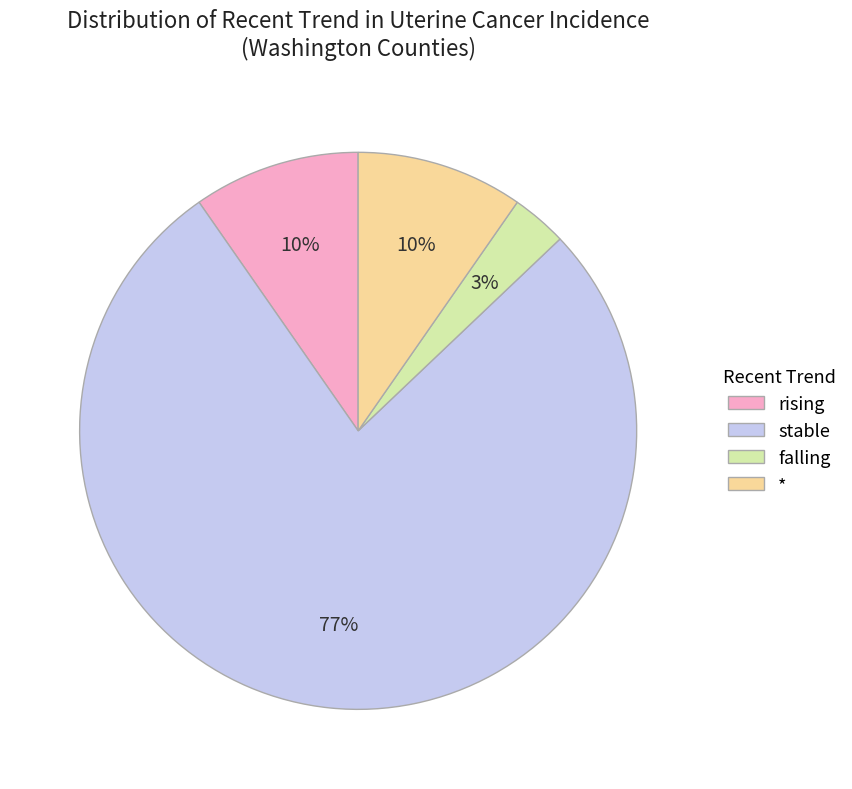

How many slices are in this pie chart?

4